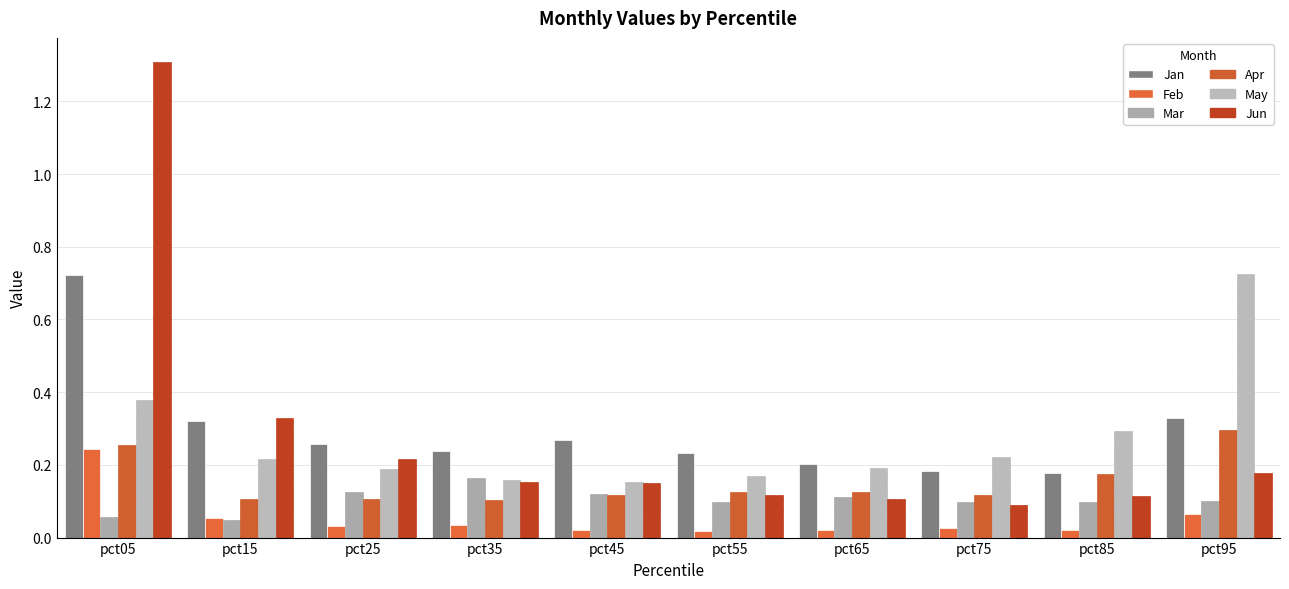

How many groups of bars are there?

10